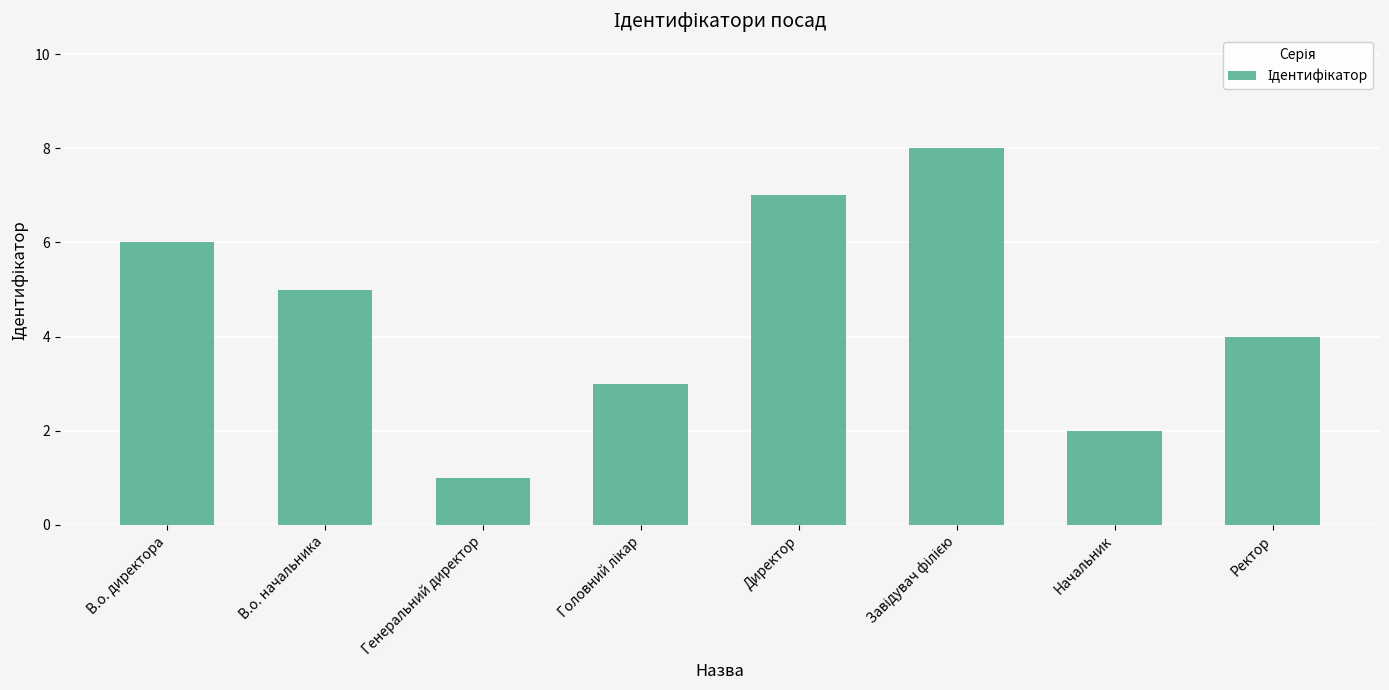

What is the label of the 1st bar from the right?

Ректор